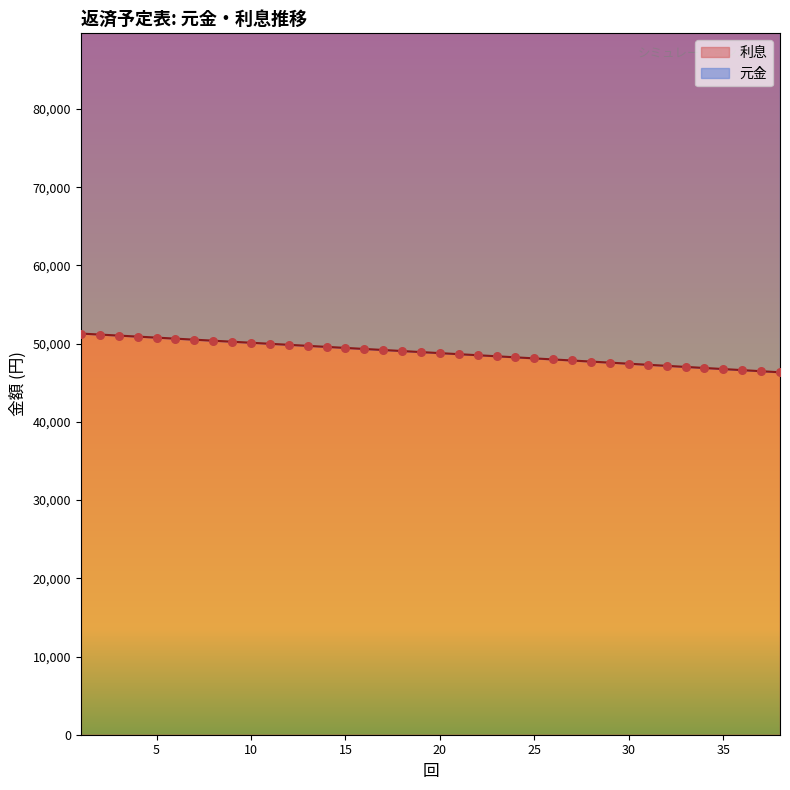

Which series has the widest spread of Y values?

元金